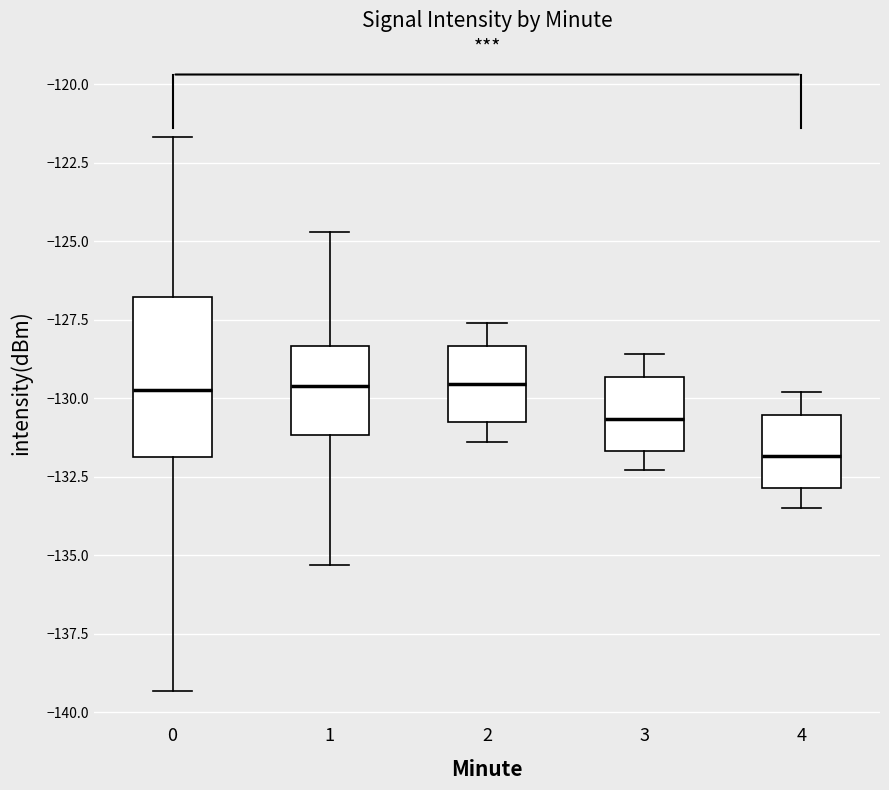

Which box's median line is the lowest?

4